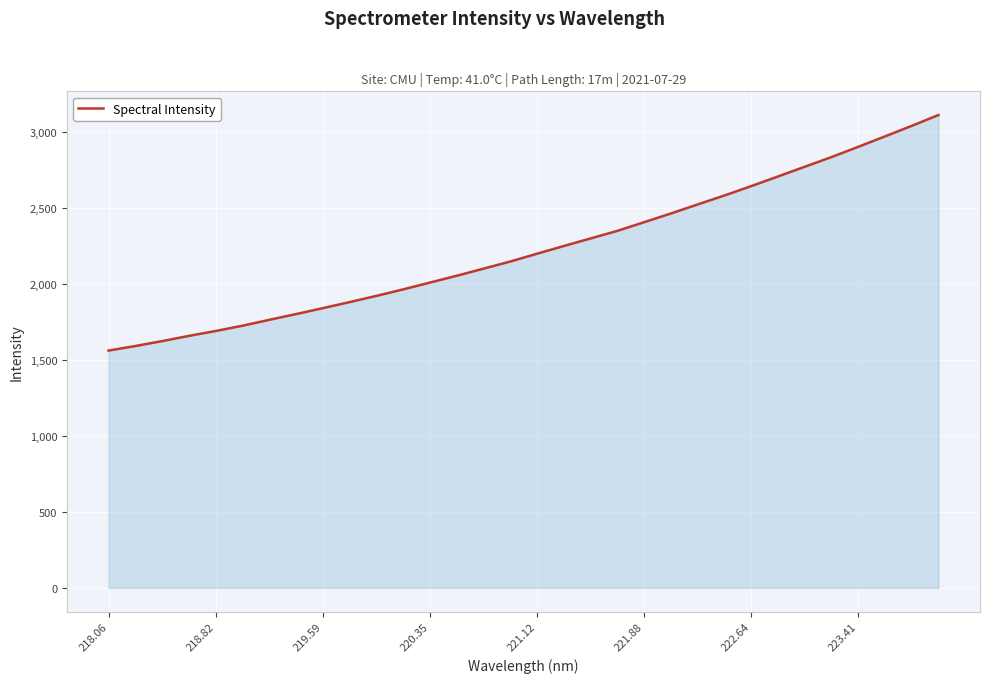

What is the minimum value shown in the chart?

1563.5